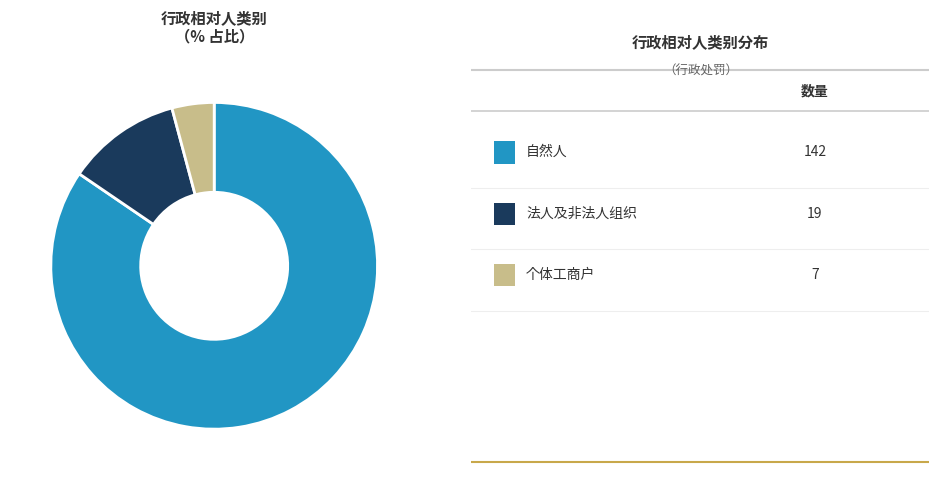

Is there a majority slice in this chart?

Yes